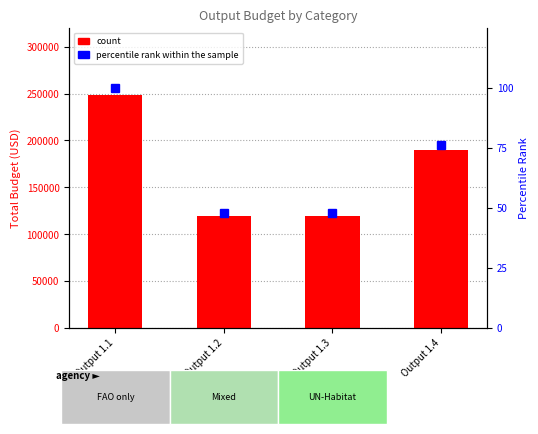

Which category has the highest value across all series?

Output 1.1